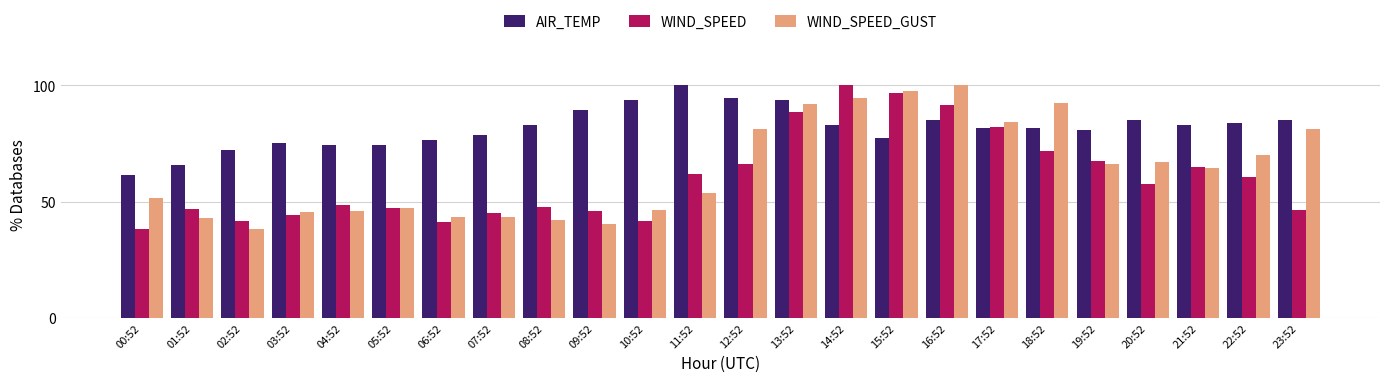

How many bars are there in total?

72